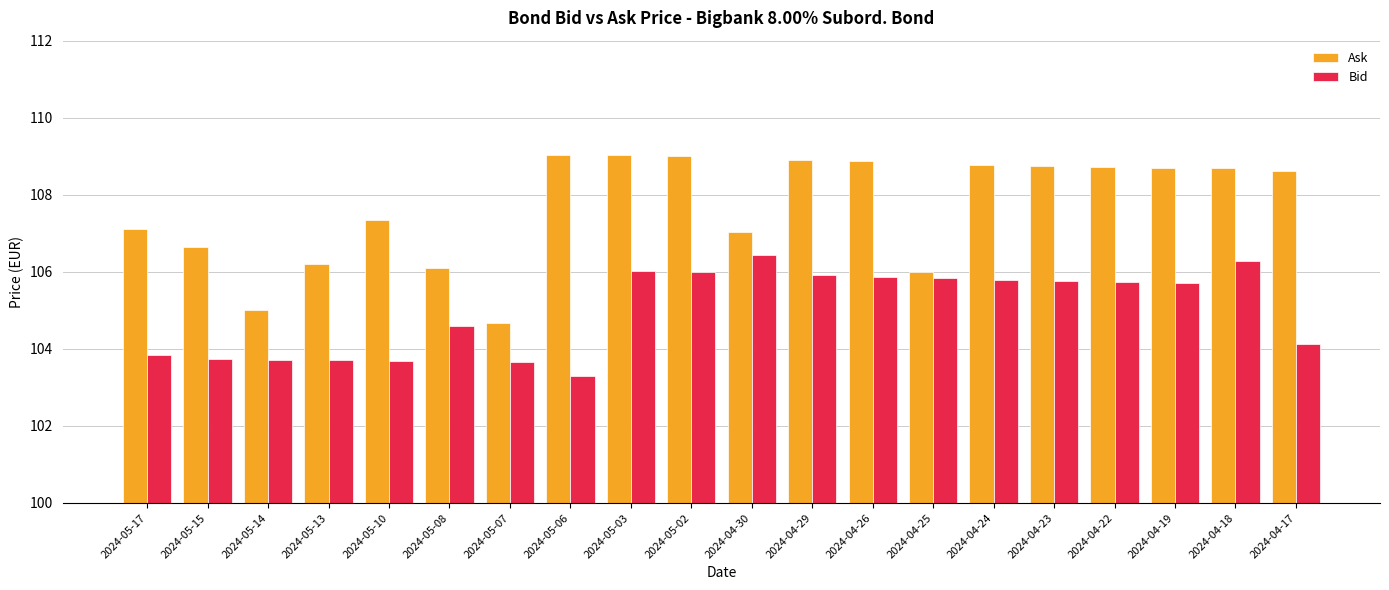

How many data points in Ask are above 108?

11